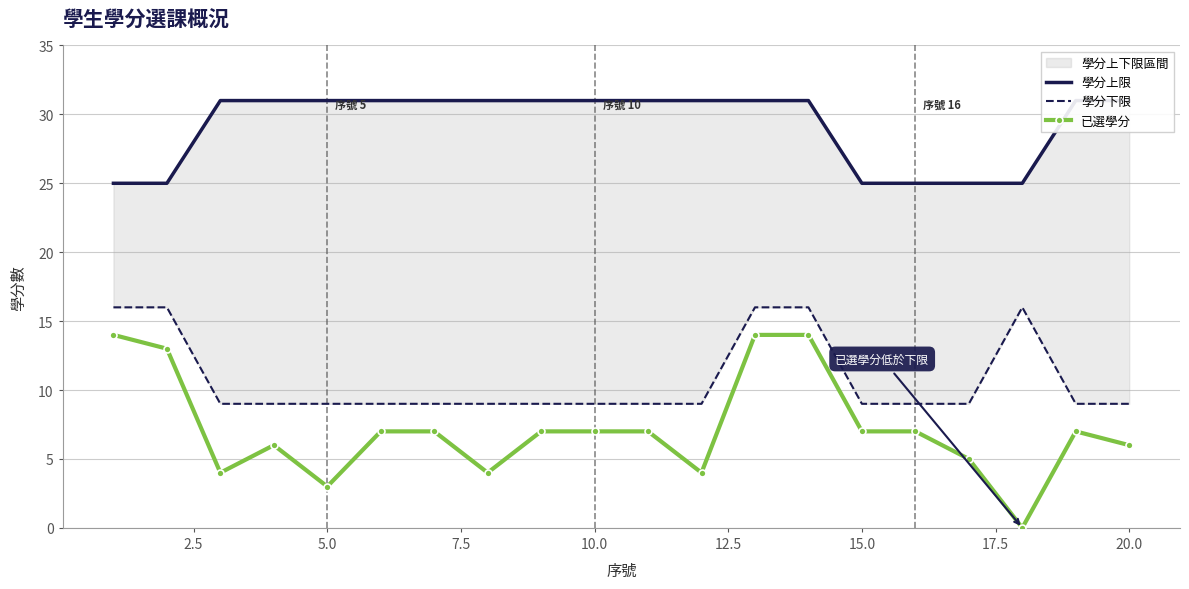

Between 10.0 and 20.0, which series saw the biggest shift?

已選學分